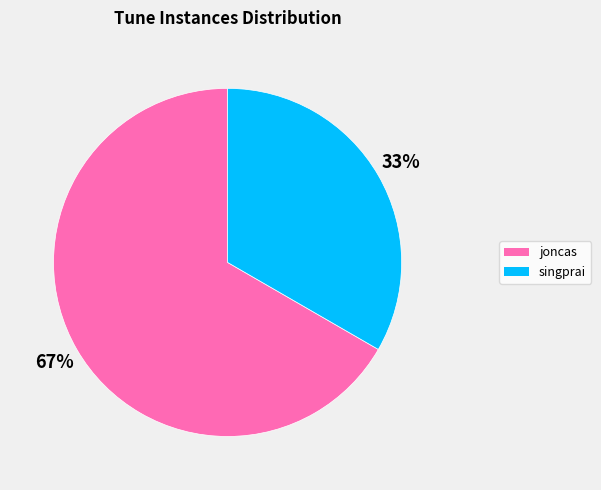

Does any single category account for the majority?

Yes